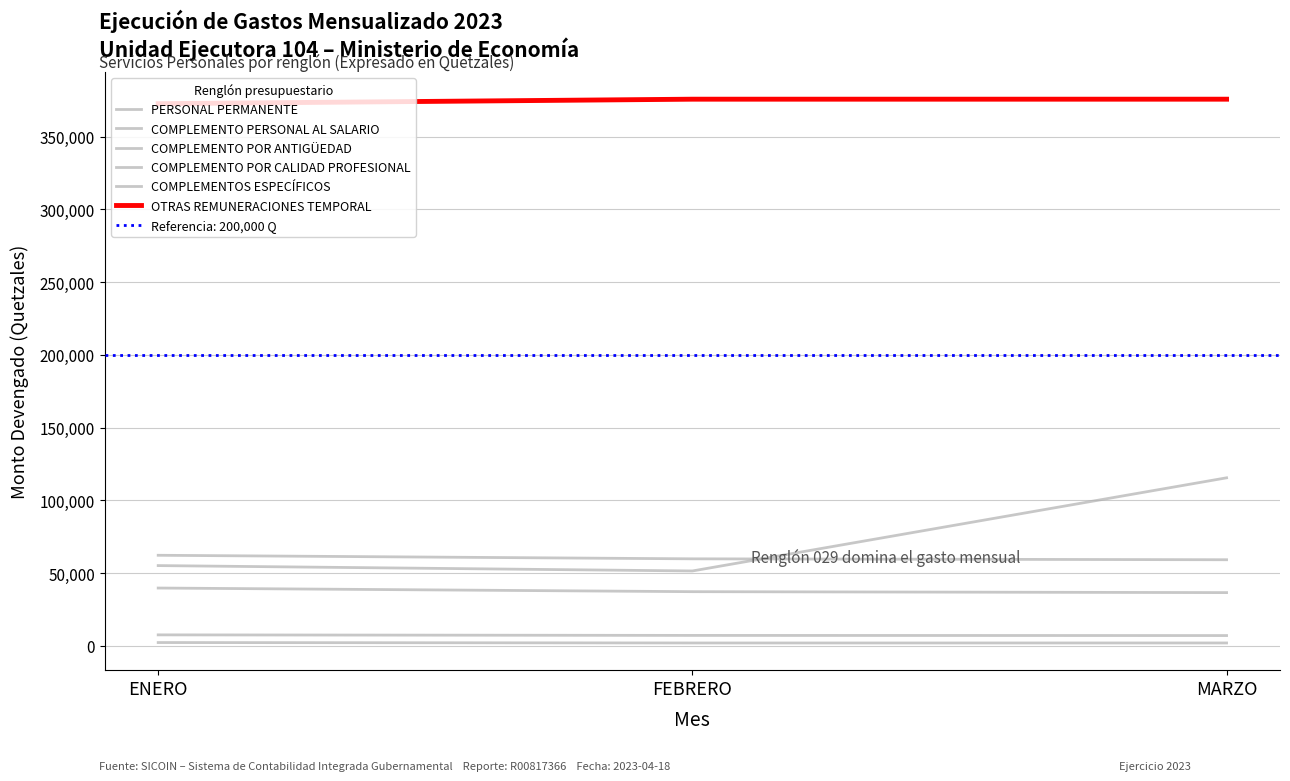

What is the label of the 1st point from the right?

MARZO